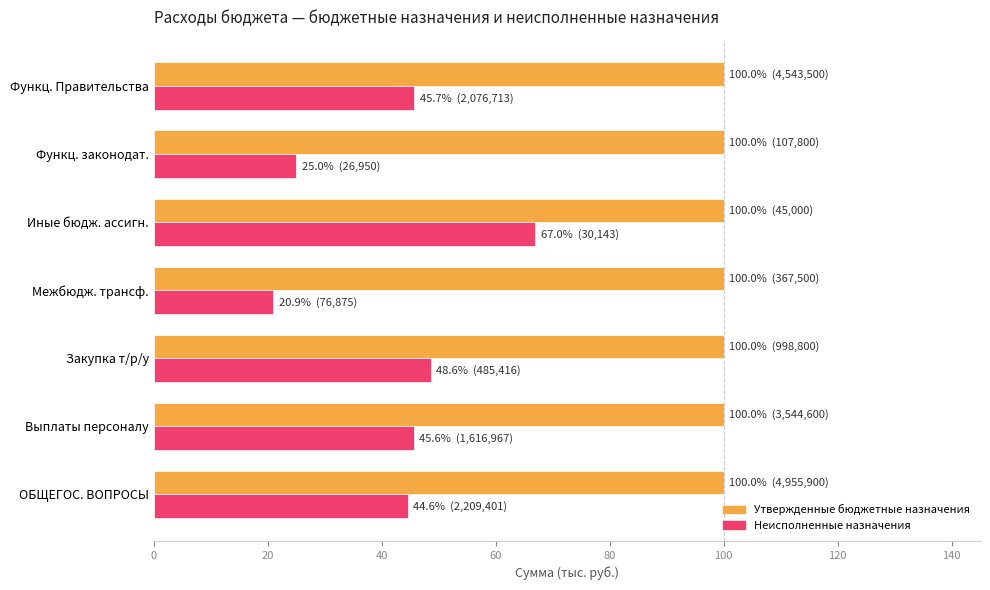

Count the number of data series in this chart.

2